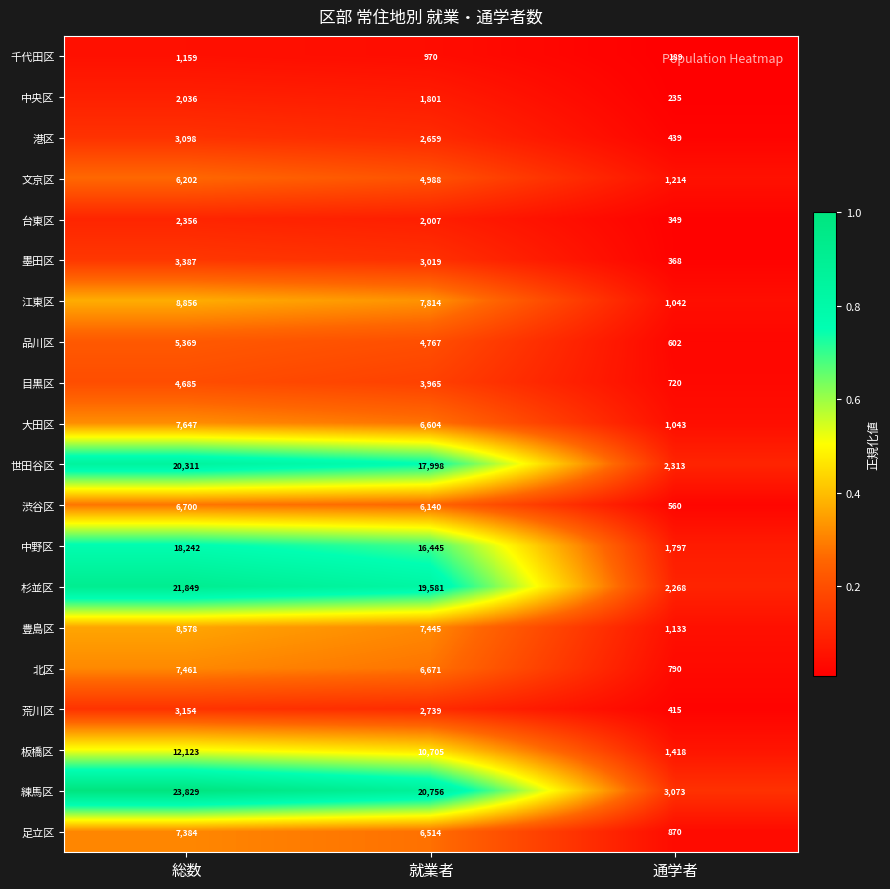

Which series has the largest total across all categories?

練馬区